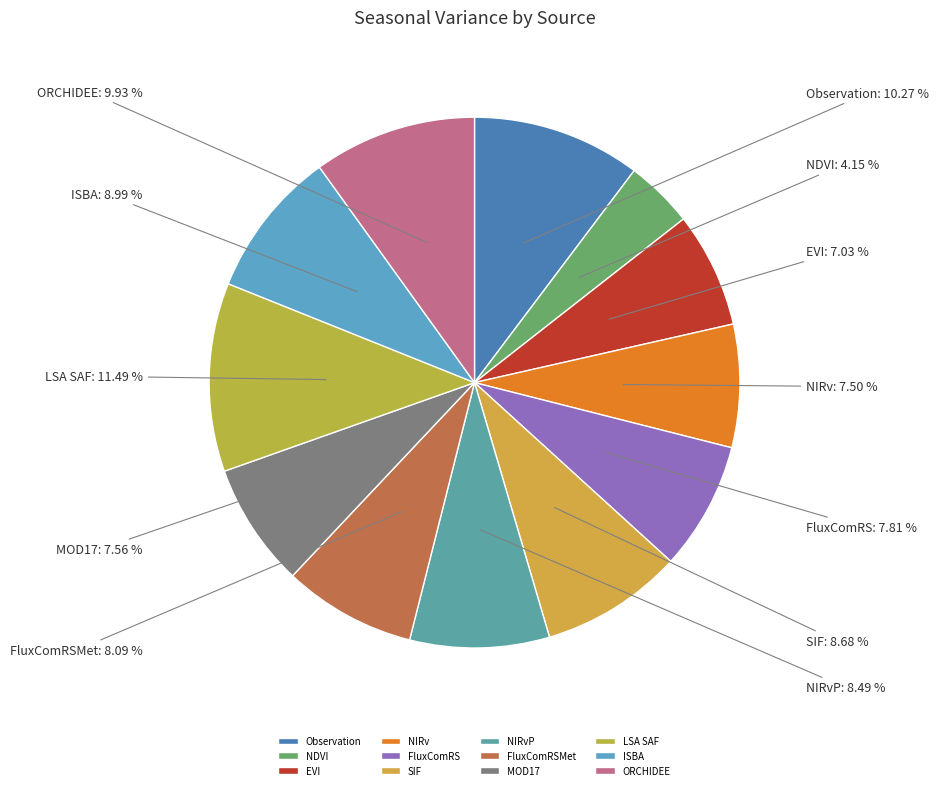

Is FluxComRS the majority of the pie?

No